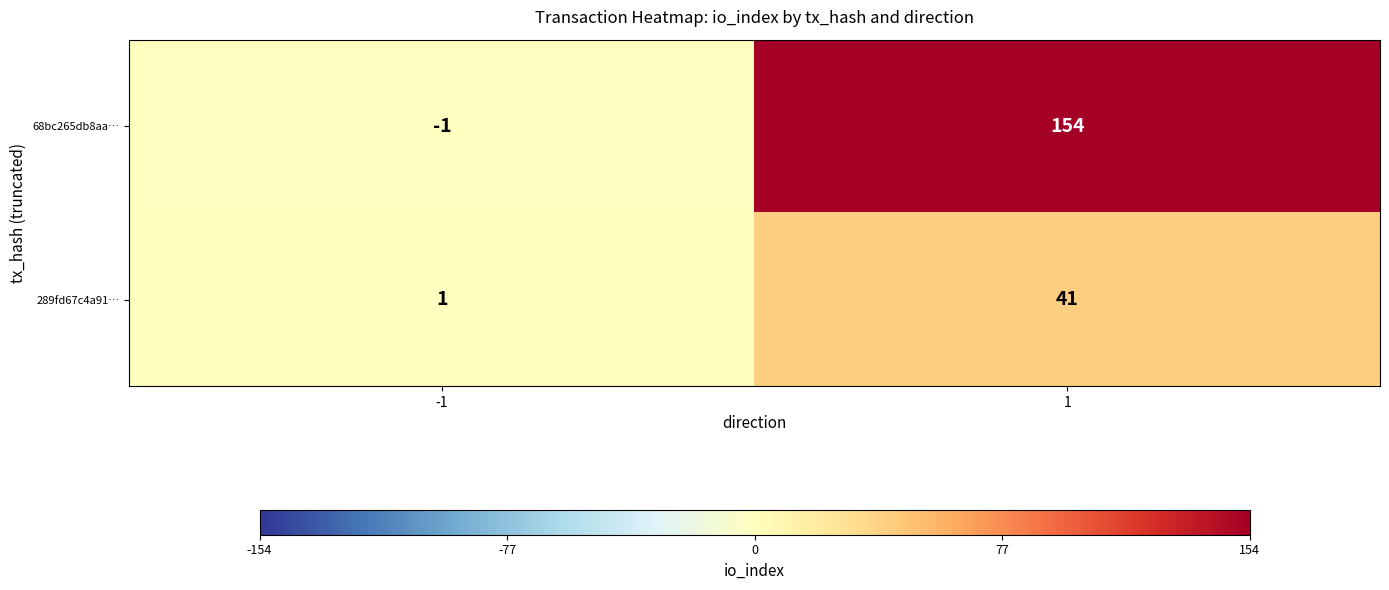

Which series changed the most between -1 and 1?

68bc265db8aa…